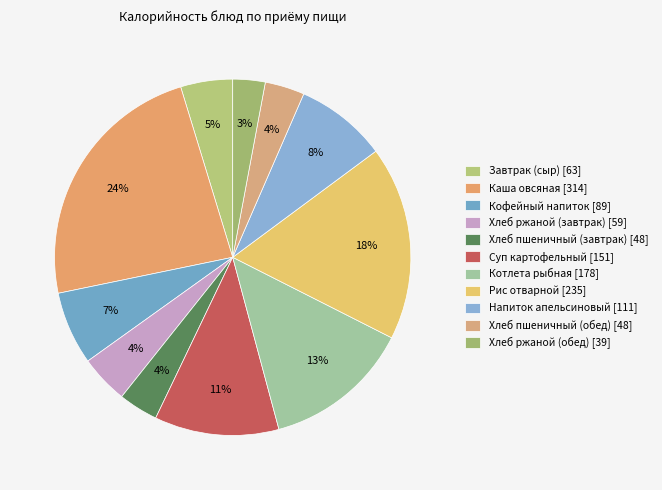

True or false: Котлета рыбная accounts for 13% of the total.

True